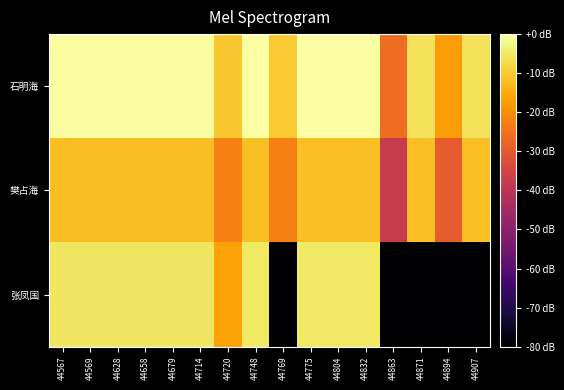

At 44628, list the series in order from largest to smallest.

石明海, 张凤国, 樊占海